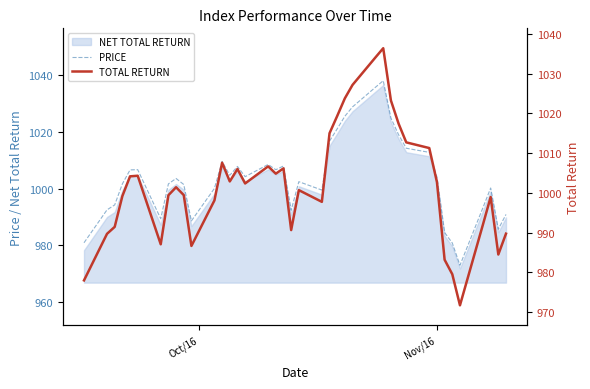

True or false: TOTAL RETURN and PRICE cross at least once.

False